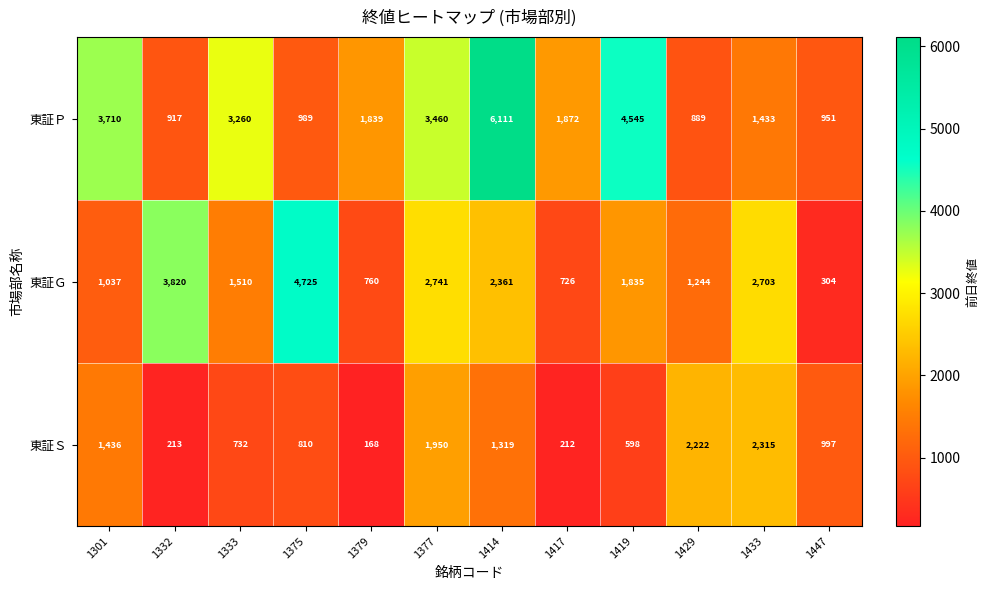

Which series has the widest spread of values?

東証Ｐ